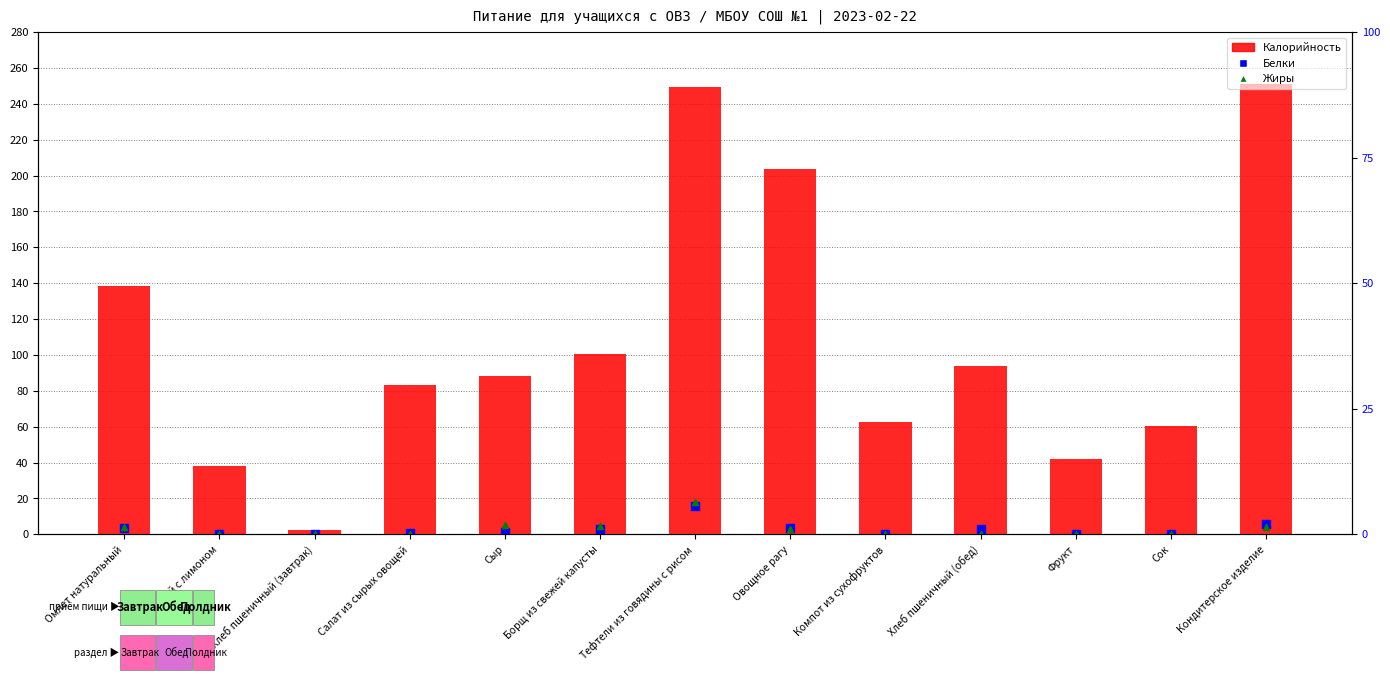

Which series contains the highest Y value?

Калорийность